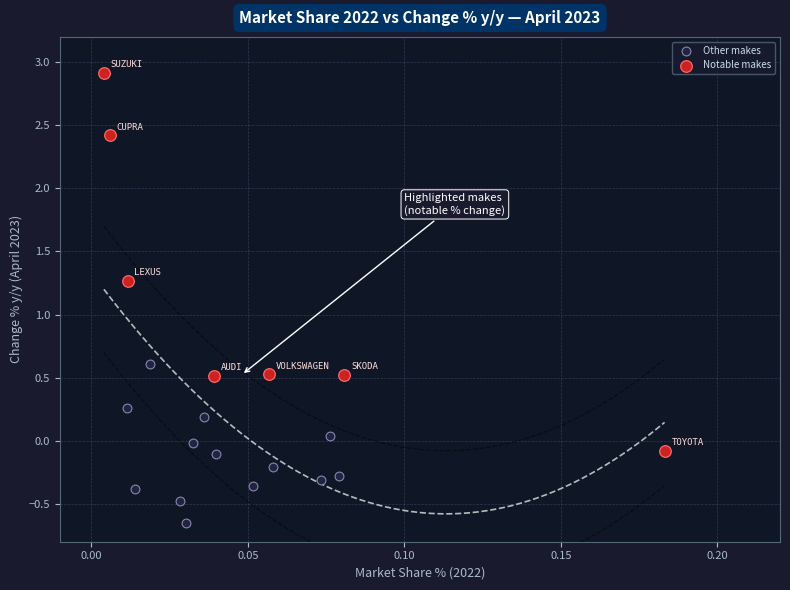

Which series contains the lowest Y value?

Other makes